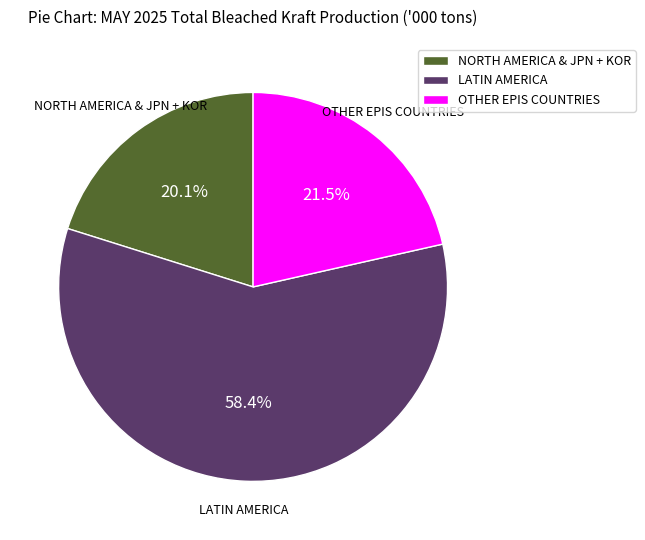

To the nearest percent, what is the combined percentage of LATIN AMERICA and OTHER EPIS COUNTRIES?

80%